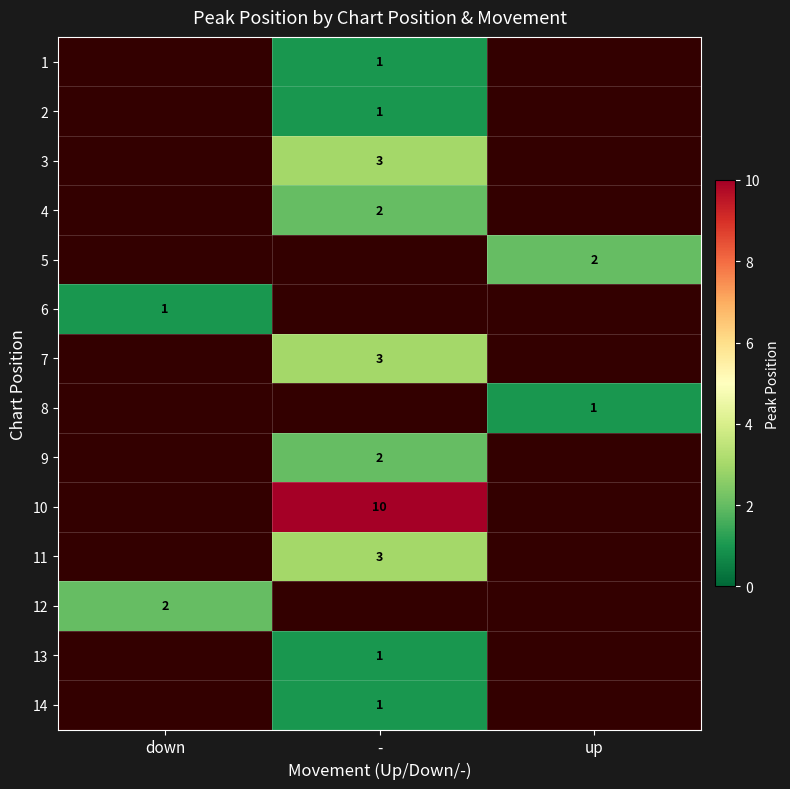

What is the sum of all 7 values?

3